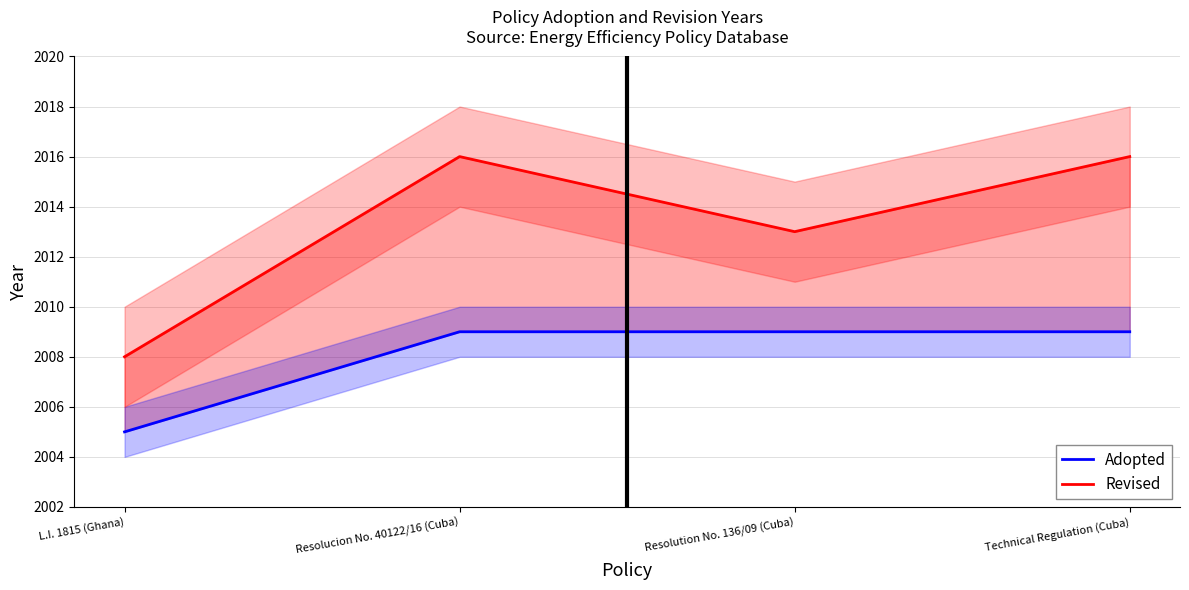

What are all the series names shown in the legend?

Adopted, Revised